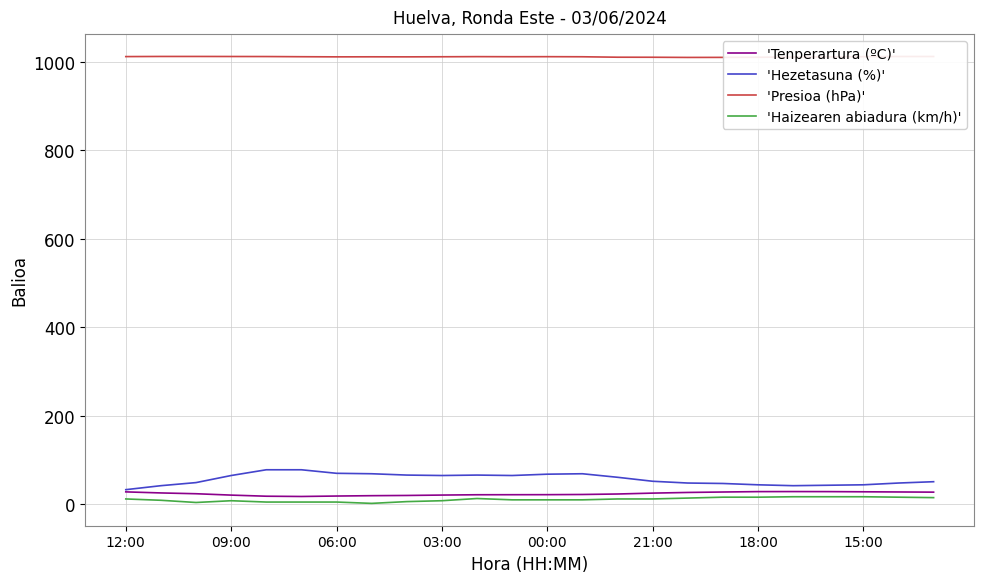

What is the minimum value for 'Hezetasuna (%)'?

33.0